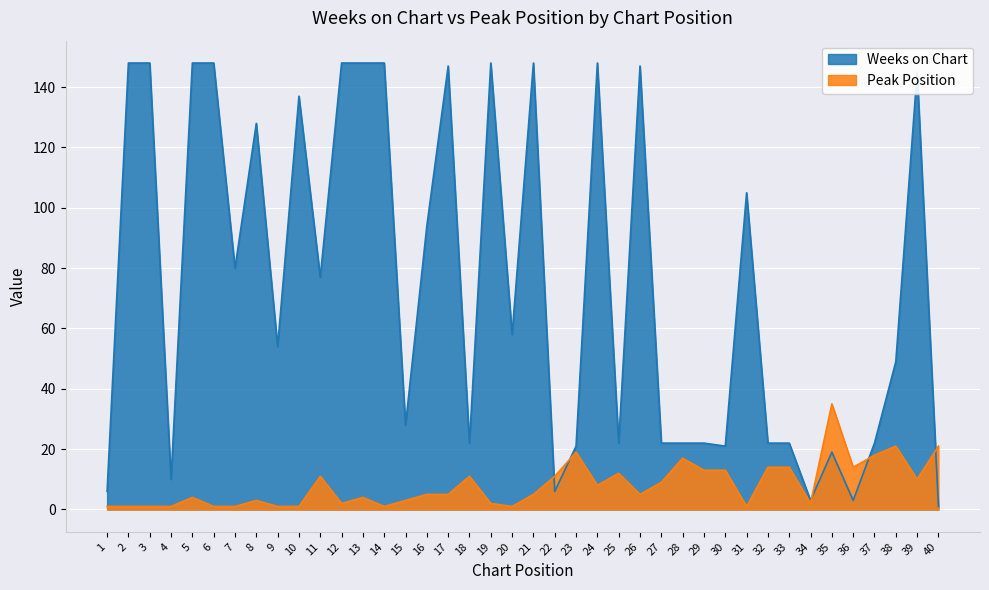

What is the smallest value displayed?

1